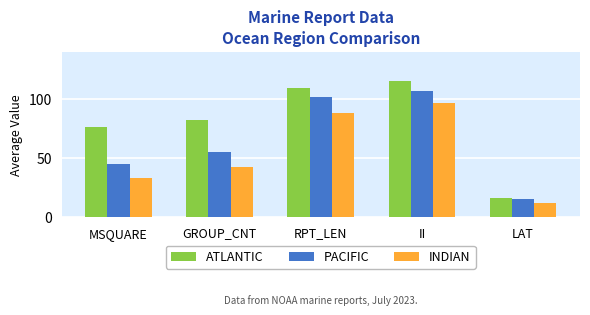

Which series changed the most between MSQUARE and II?

INDIAN